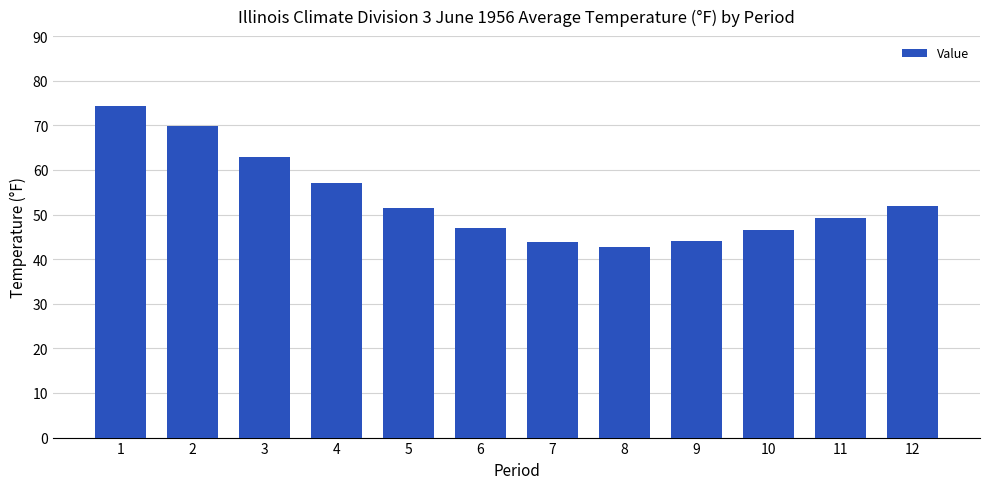

What is the change in value from 6 to 11?

+2.4